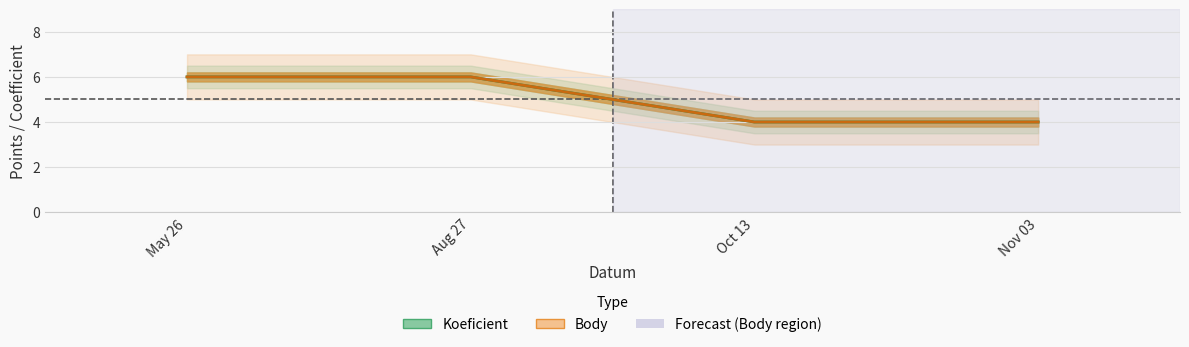

Between Aug 27 and Oct 13, which is larger?

Aug 27